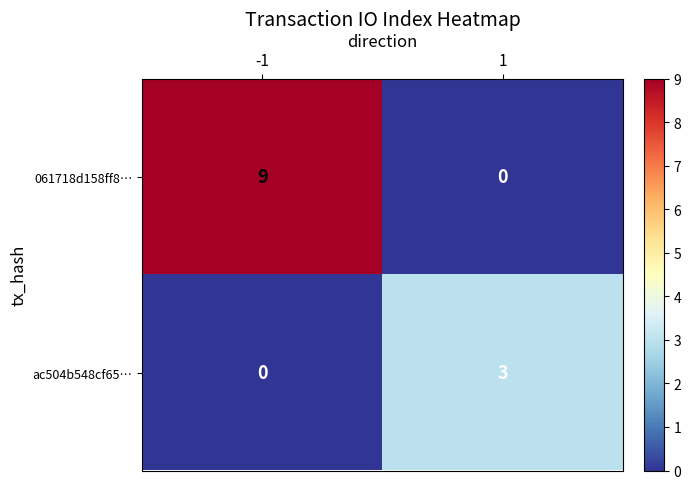

What is the difference between the maximum and minimum values in the ac504b548cf65… series?

3